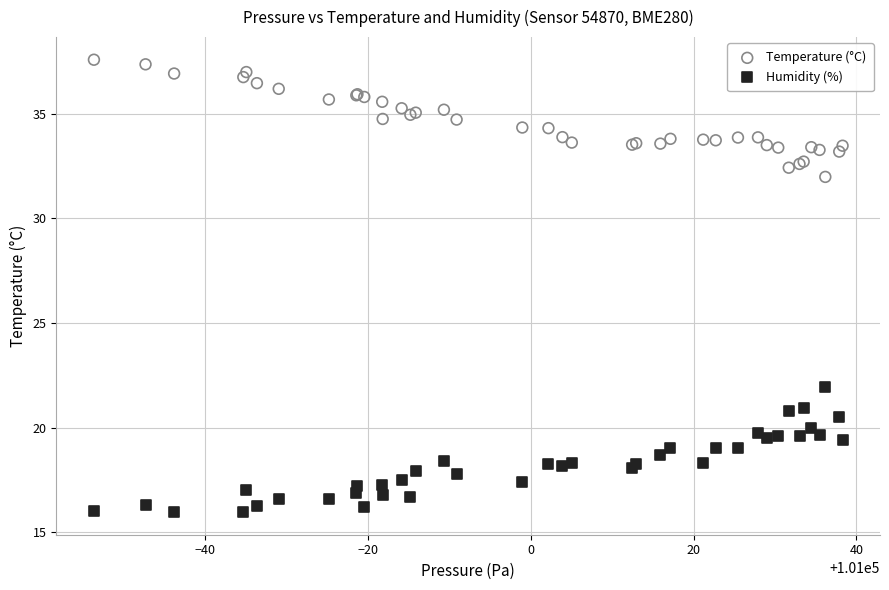

Across all series, what Y value is closest to 26?

21.9